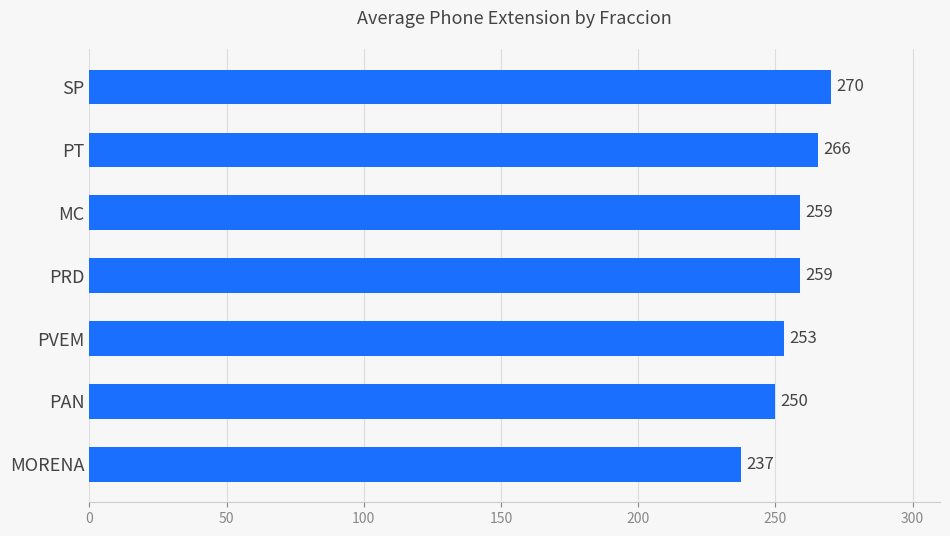

What is the ratio of the value at PT to the value at MORENA?

1.1